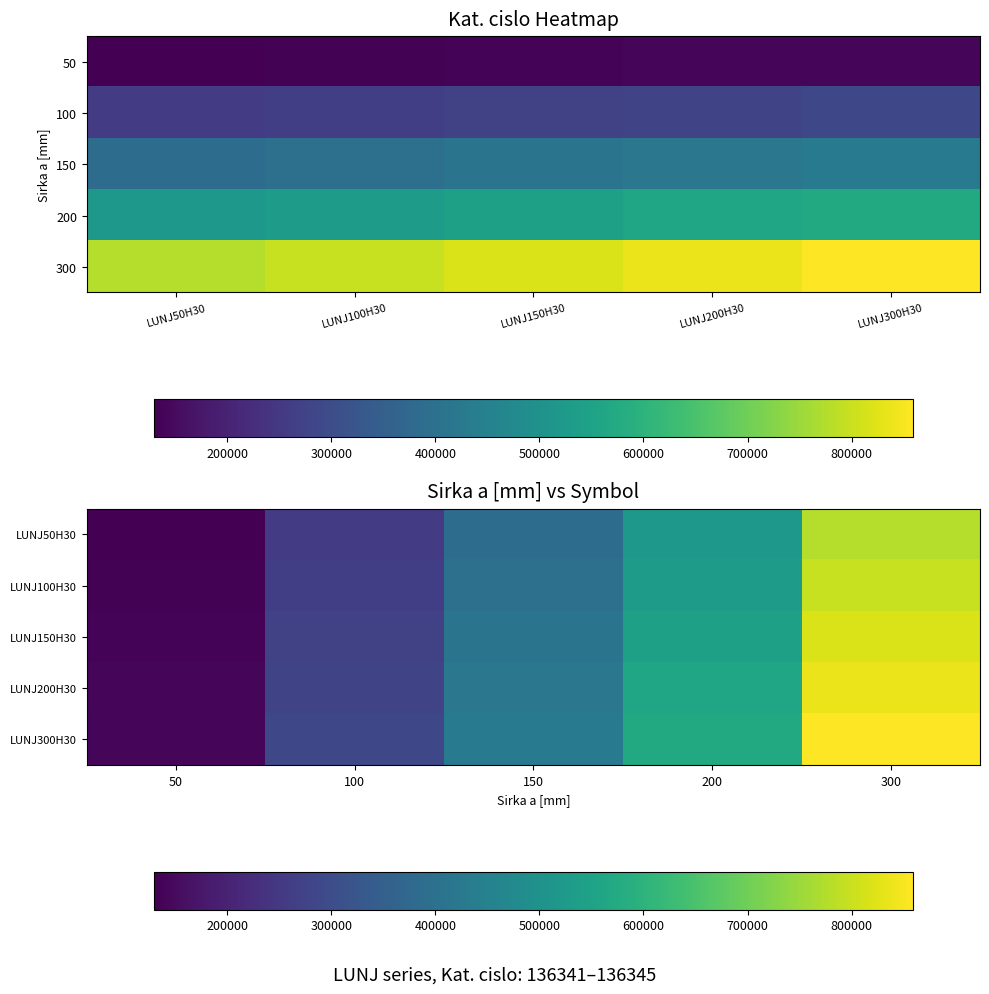

What is the highest value of the LUNJ300H30 series?

858973.5